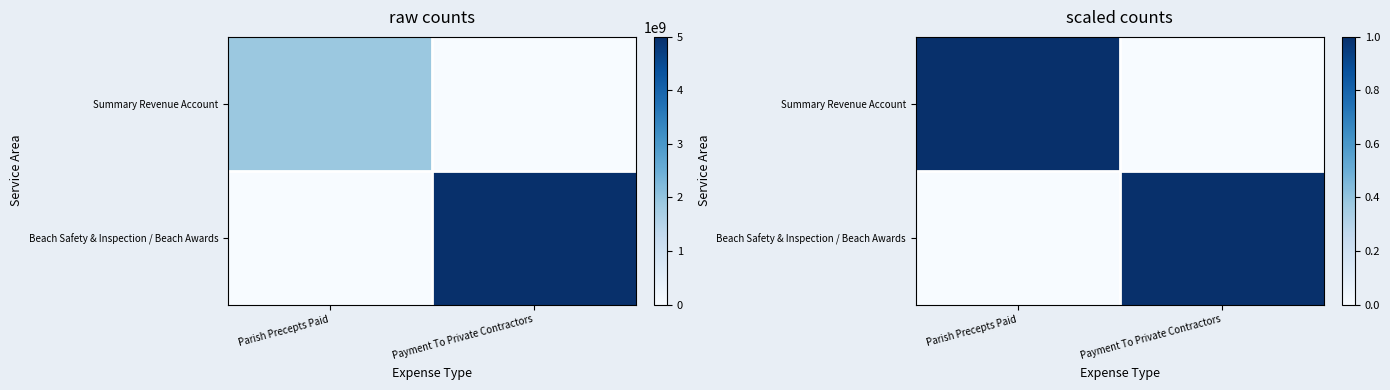

What is the difference between the Beach Safety & Inspection / Beach Awards values at Parish Precepts Paid and Payment To Private Contractors?

1